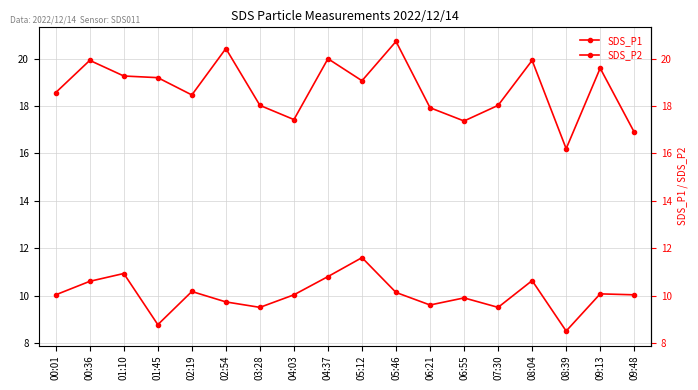

Which series has the widest spread of values?

SDS_P1